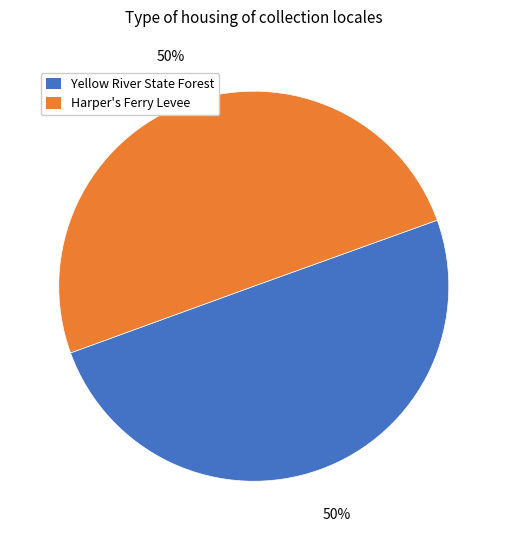

What is the ratio of the value at Harper's Ferry Levee to the value at Yellow River State Forest?

1.0